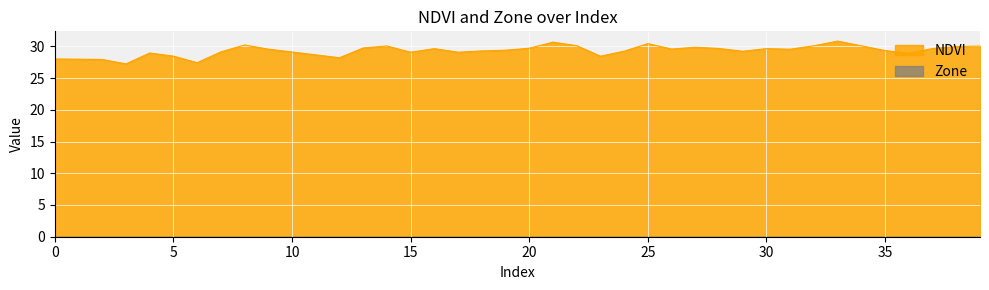

How many categories are shown in the chart?

40